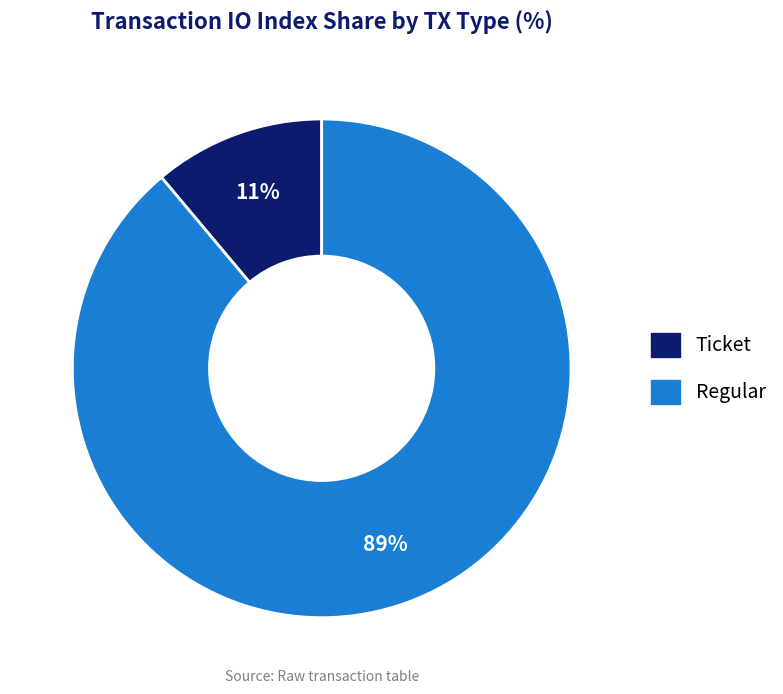

Is there any slice that represents more than half of the pie?

Yes